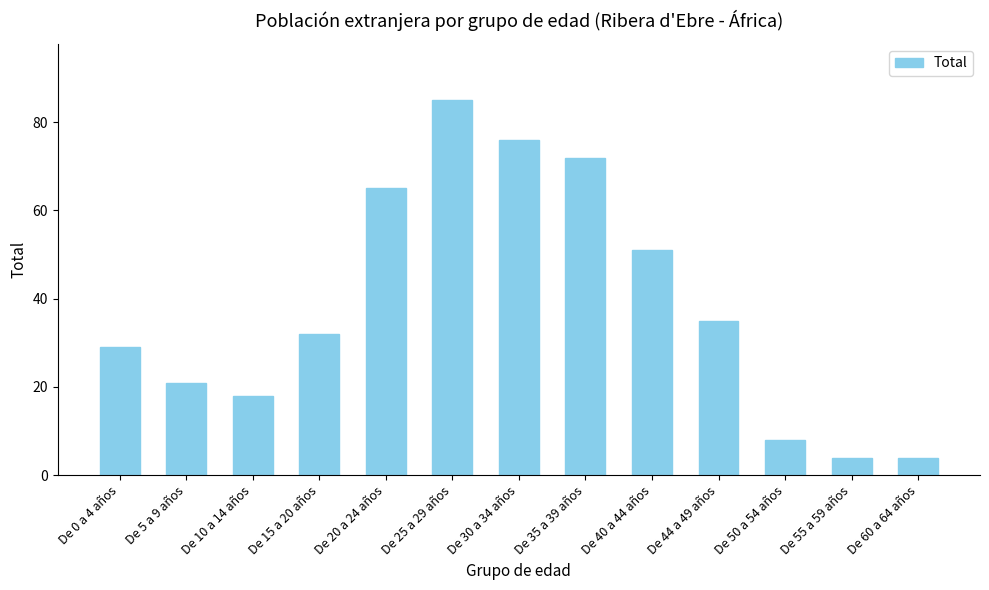

Are the bars horizontal?

No